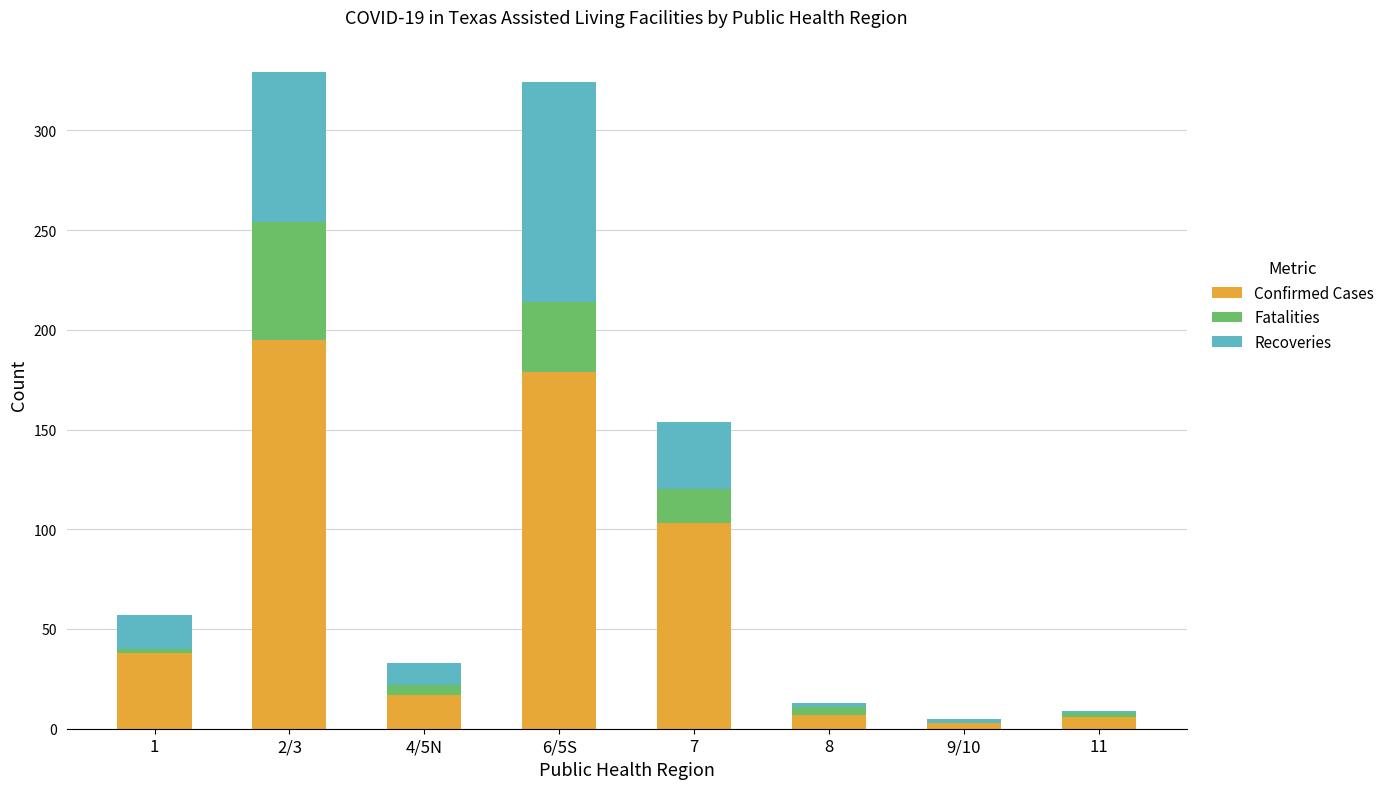

Are the bars horizontal?

No